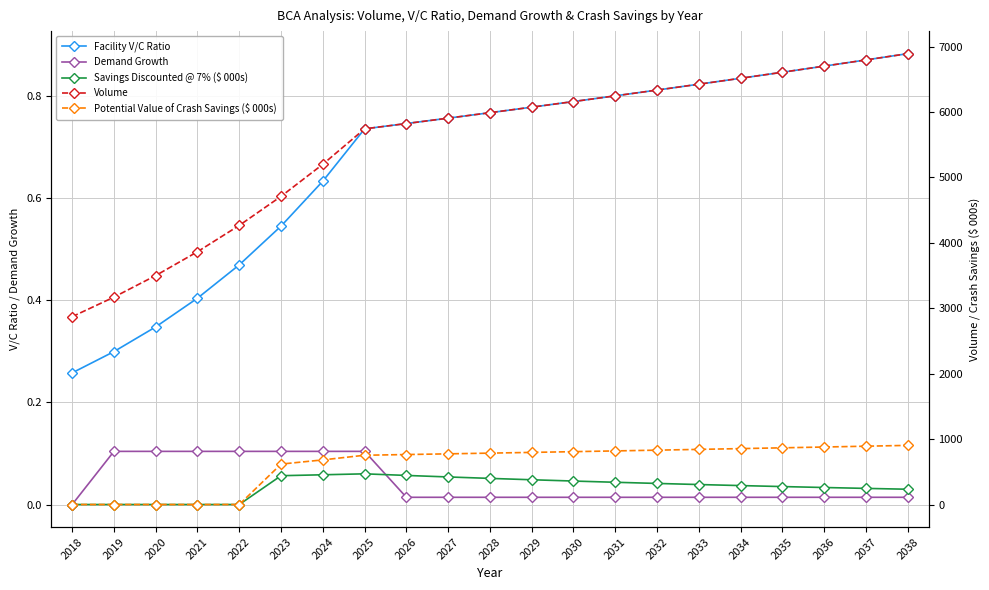

True or false: Potential Value of Crash Savings ($ 000s) has more than 0 interior local peaks.

False